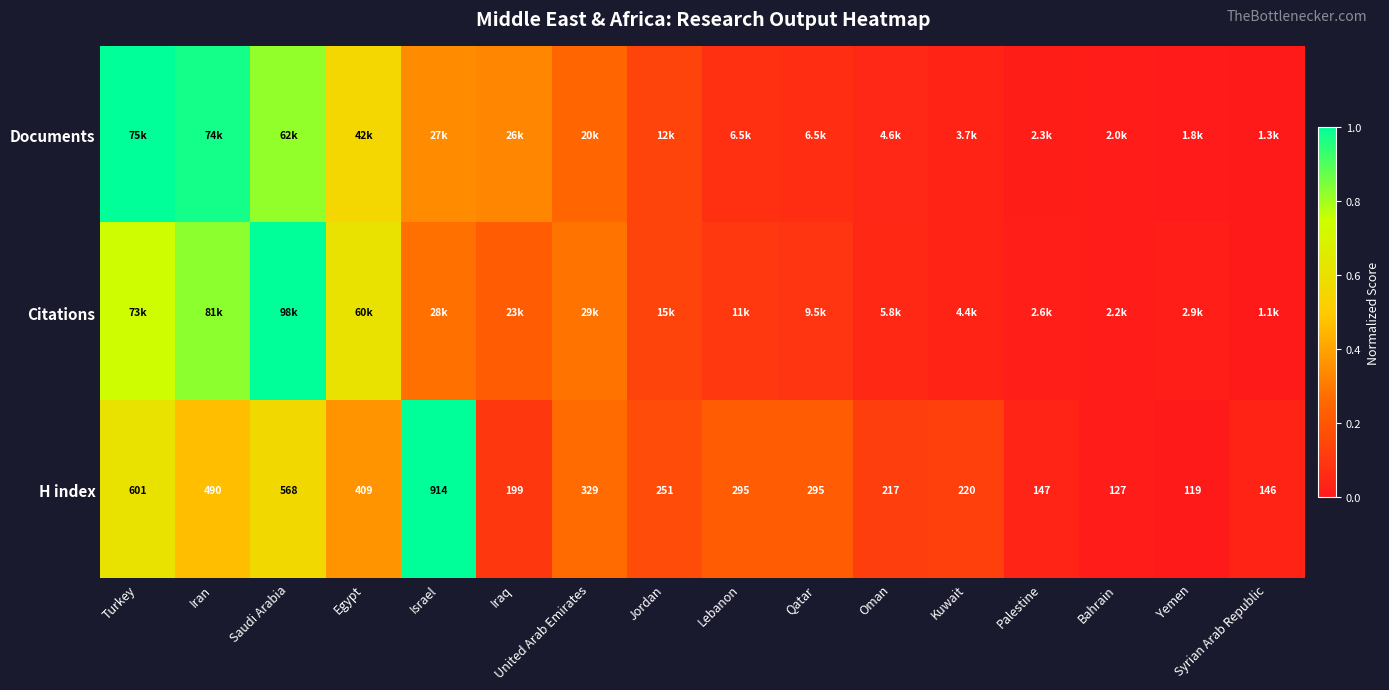

Which category has the highest value across all series?

Saudi Arabia